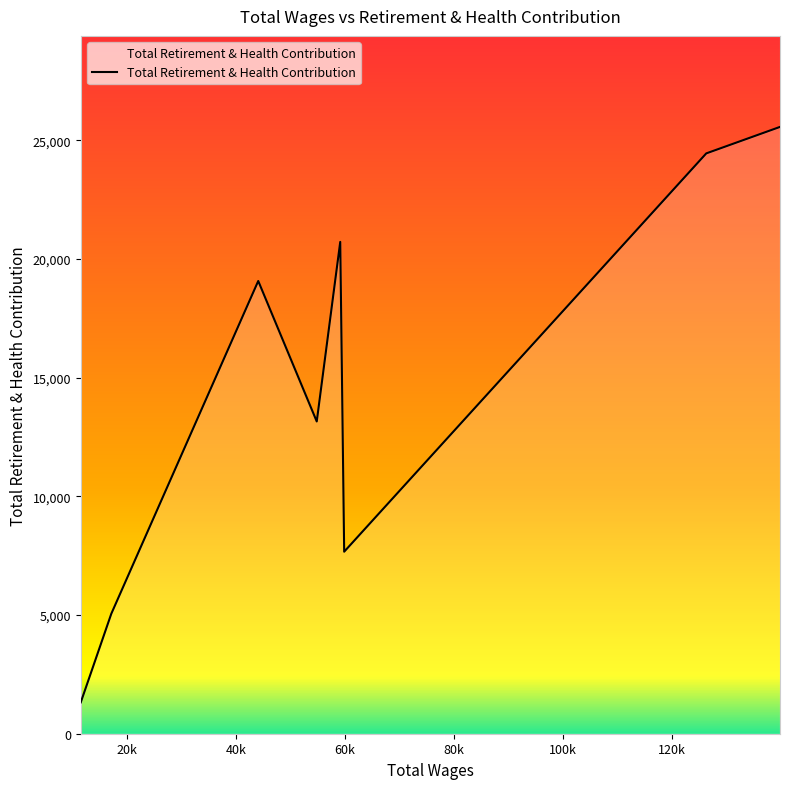

How many interior local peaks (higher than both neighbors) does the data have?

2